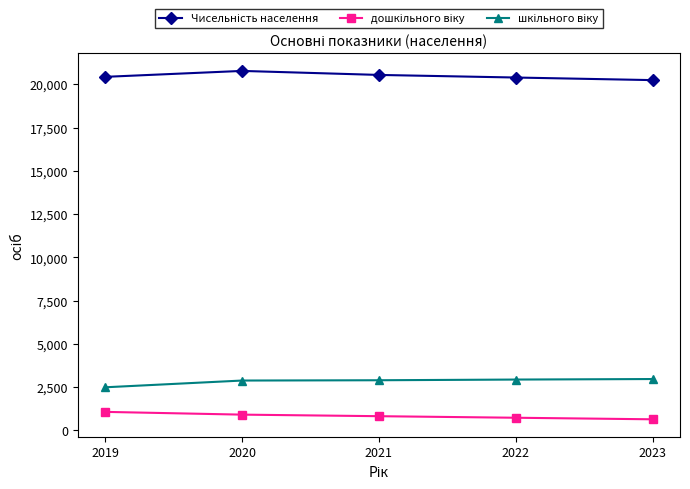

At how many categories does at least one series exceed 9228?

5